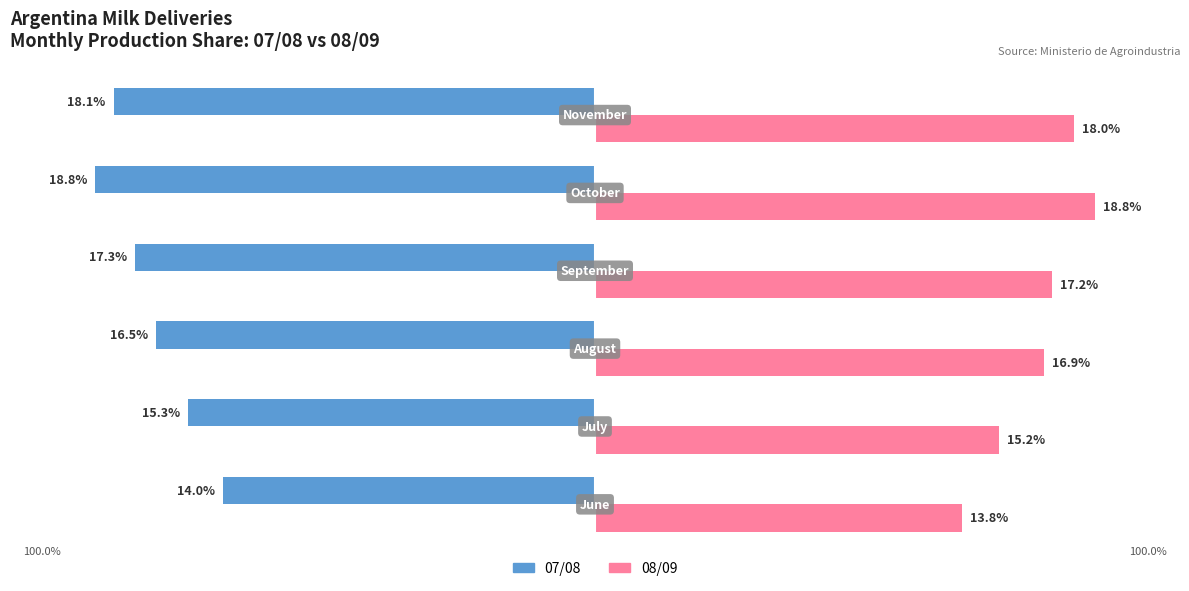

Reading right to left, list all the values displayed in this chart.

07/08: 5%=-18.1	0%=-18.8	5%=-17.3	10%=-16.5	15%=-15.3	20%=-14.0
08/09: 5%=18.0	0%=18.8	5%=17.2	10%=16.9	15%=15.2	20%=13.8